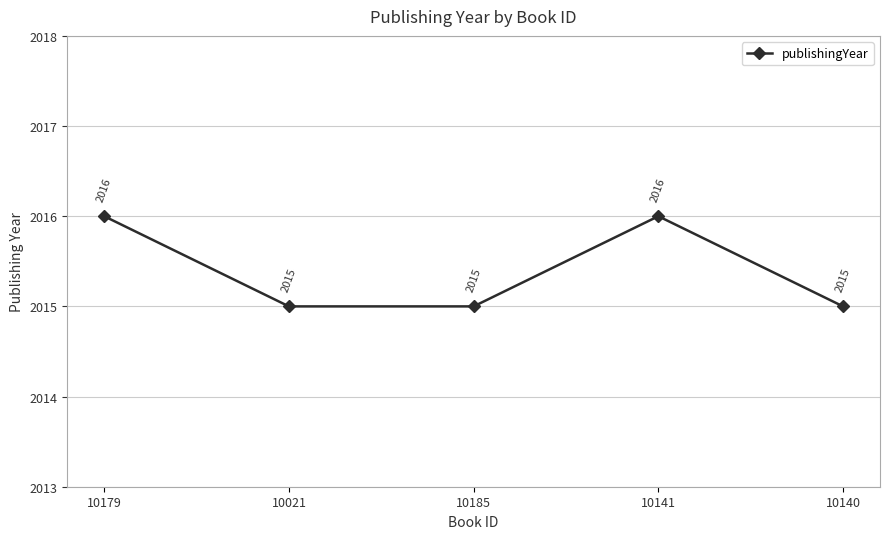

What position from the right is 10140?

1